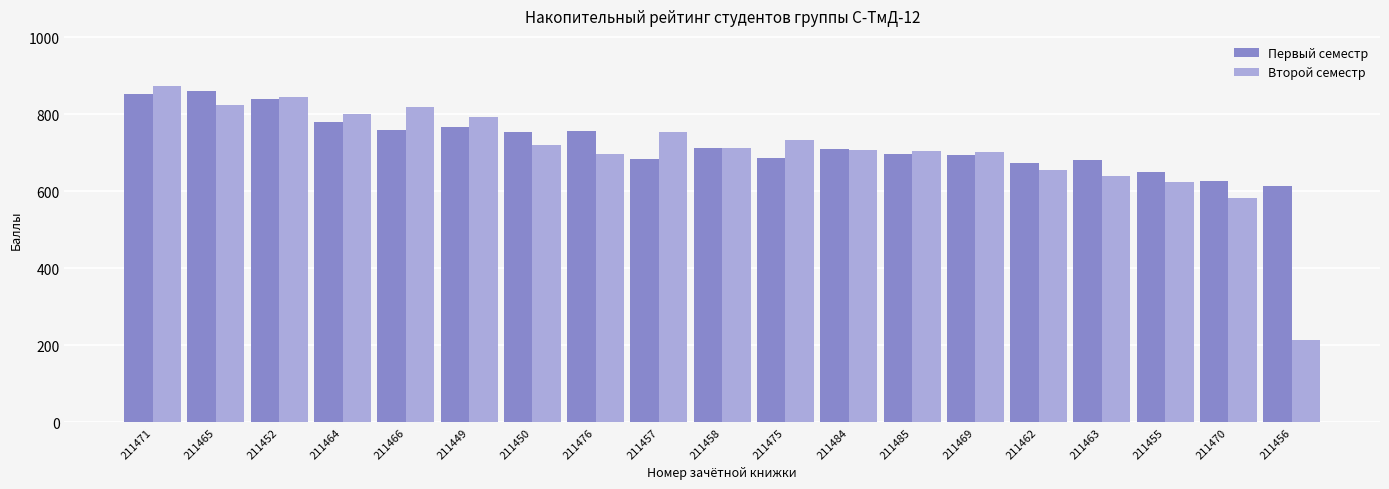

What is the value of the Первый семестр bar at the 2nd from the left?

860